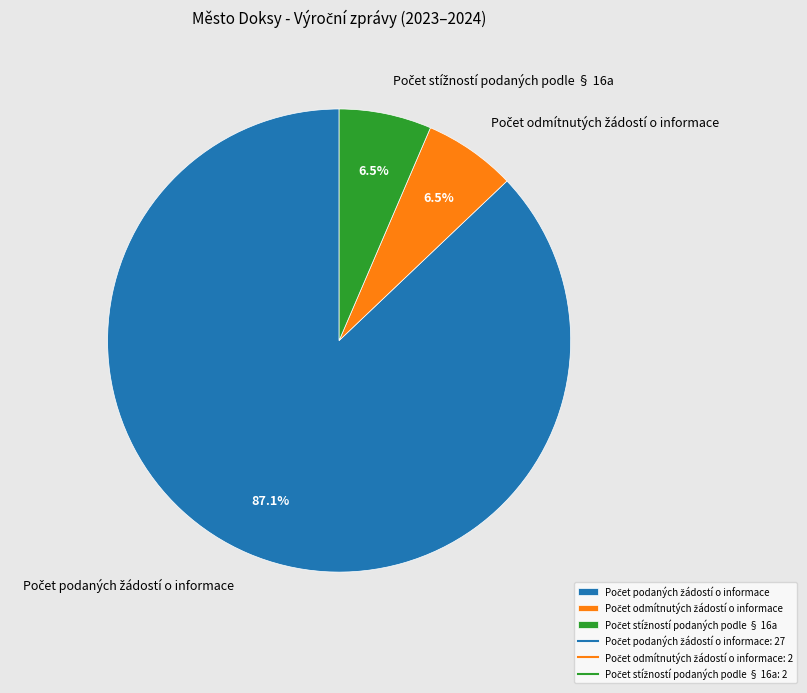

What is the largest slice in the pie chart?

Počet podaných žádostí o informace